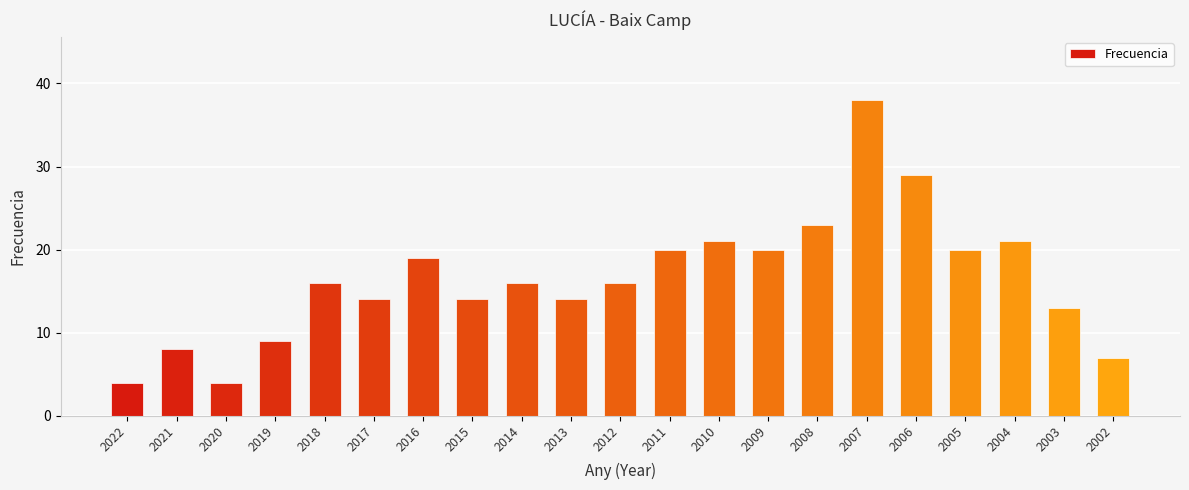

What is the sum of all values?

346